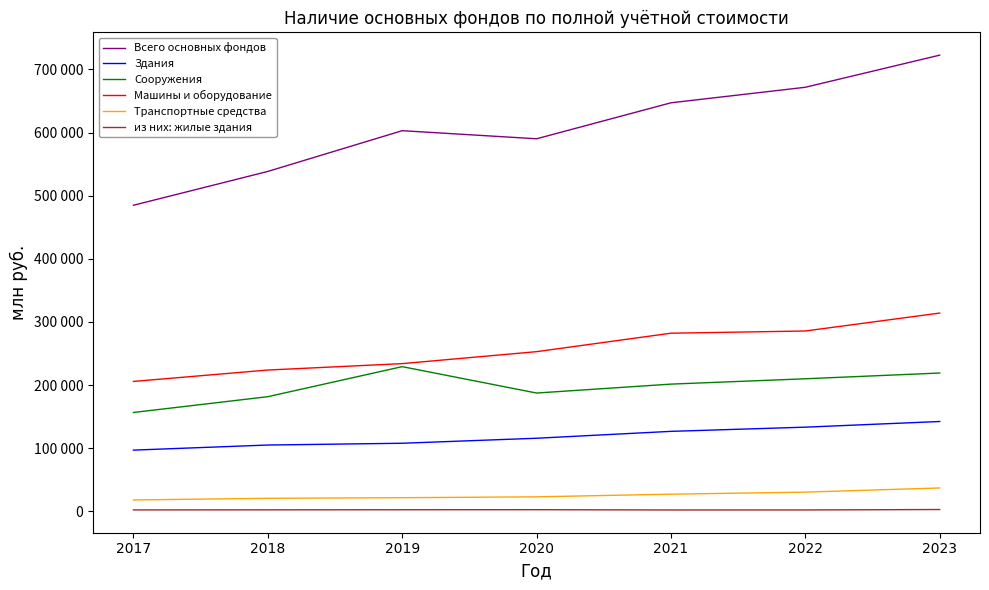

Does the chart have visible grid lines?

No